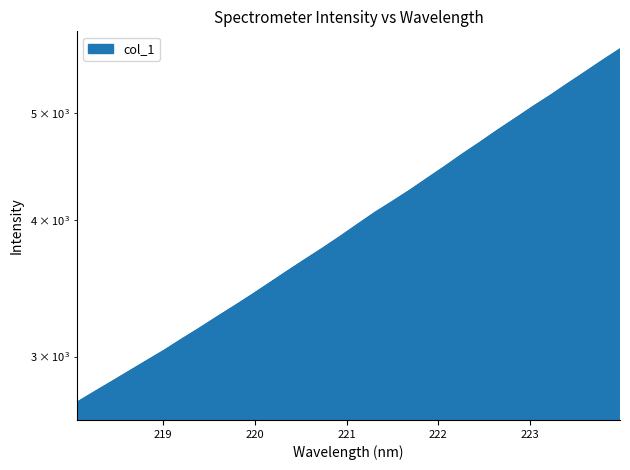

What is the difference between the values at 218.0596 and 218.8244?

250.4